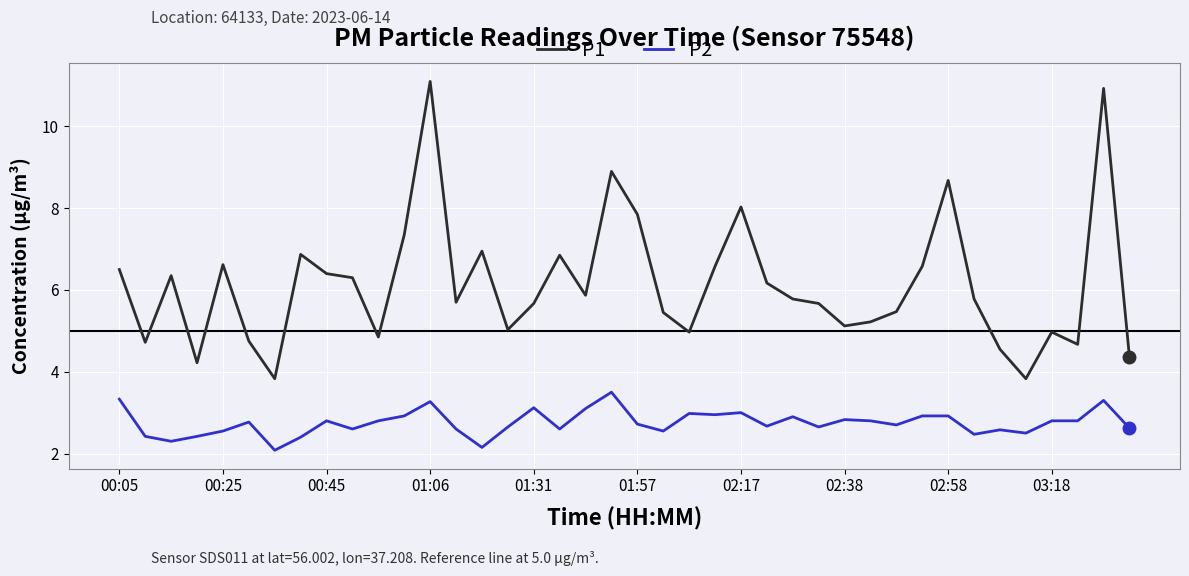

Which series has the widest spread of values?

P1